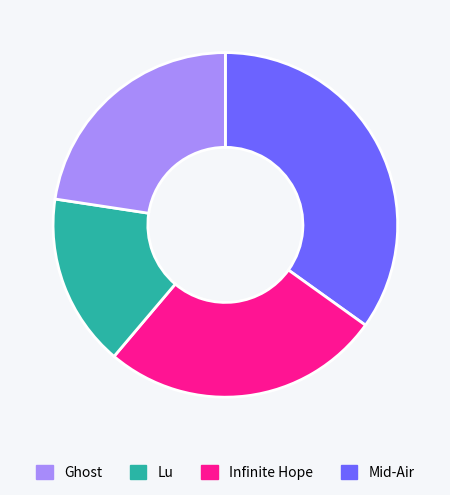

Does any single category account for the majority?

No